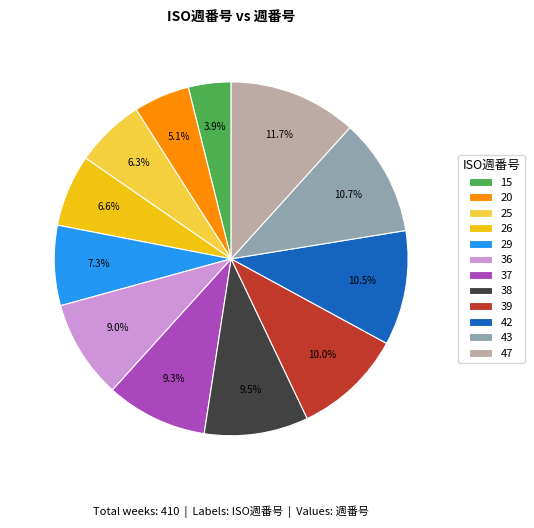

What is the total percentage of 37 and 25?

15.6%